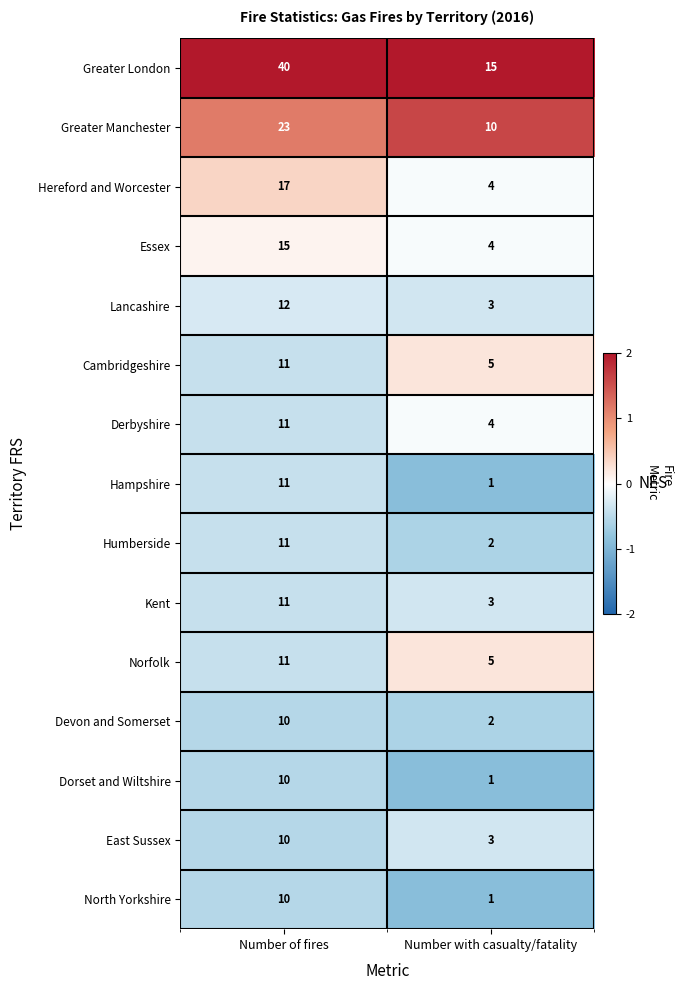

The Essex series shows 1 at Number with casualty/fatality. True or false?

False